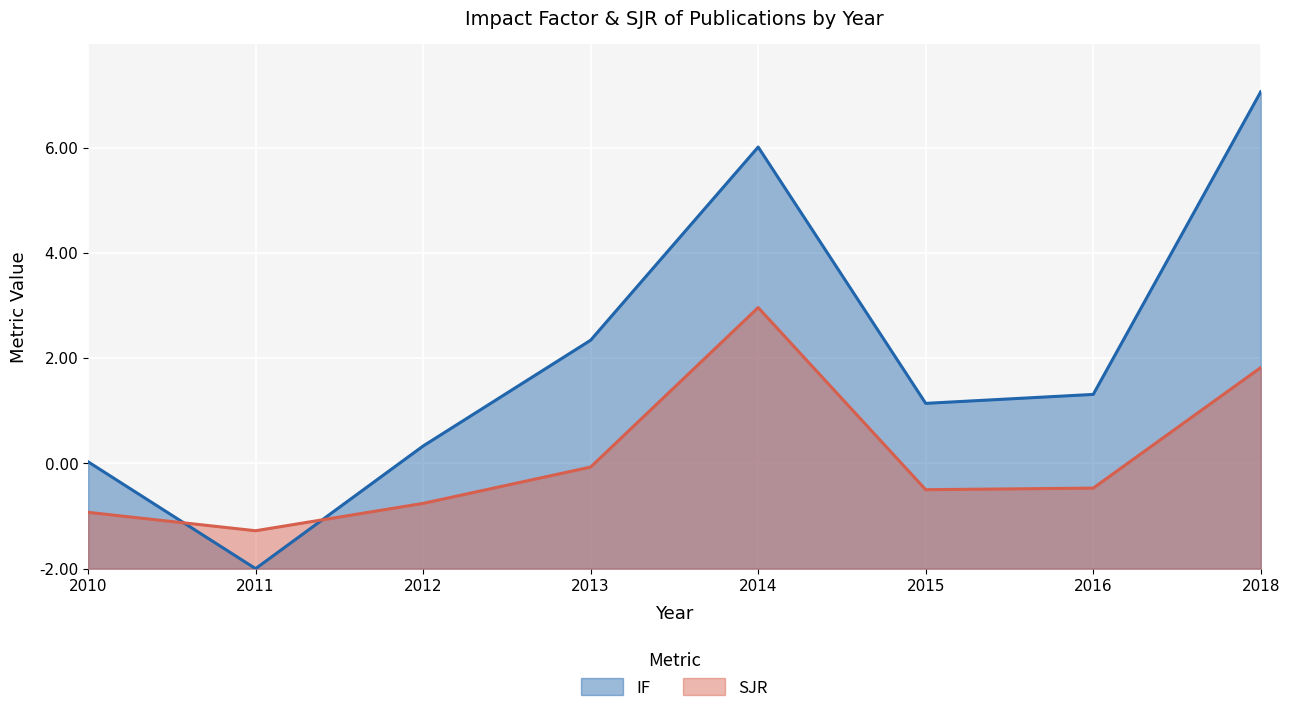

At how many categories does at least one series exceed 0?

8